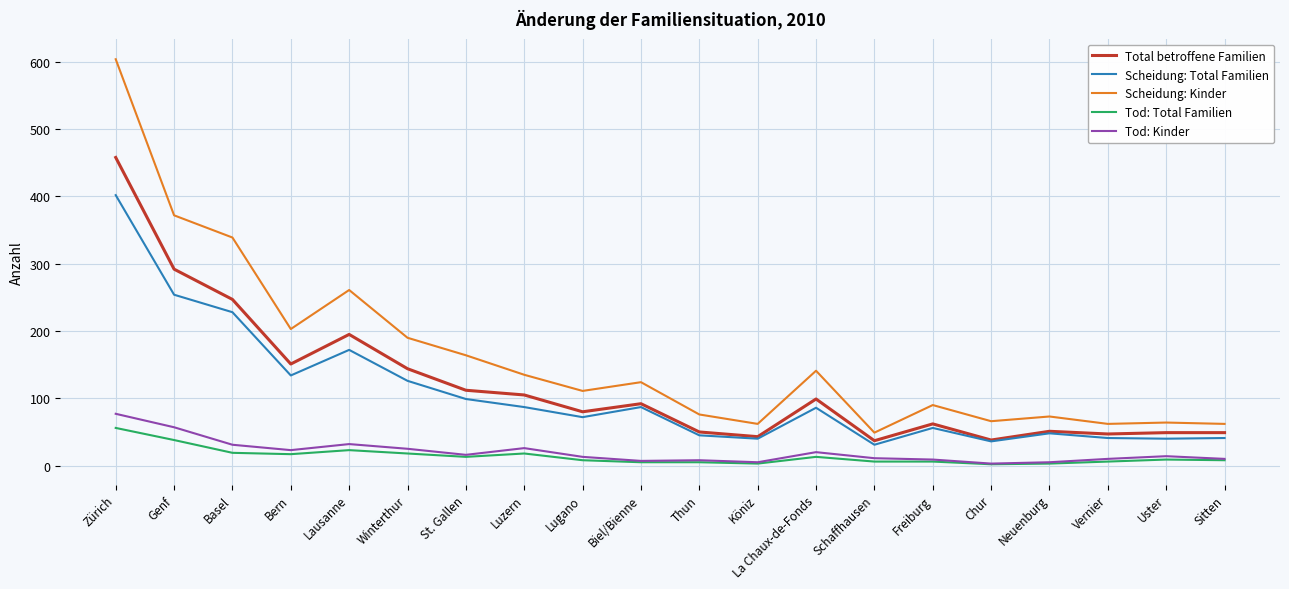

True or false: Tod: Total Familien and Scheidung: Kinder cross at least once.

False